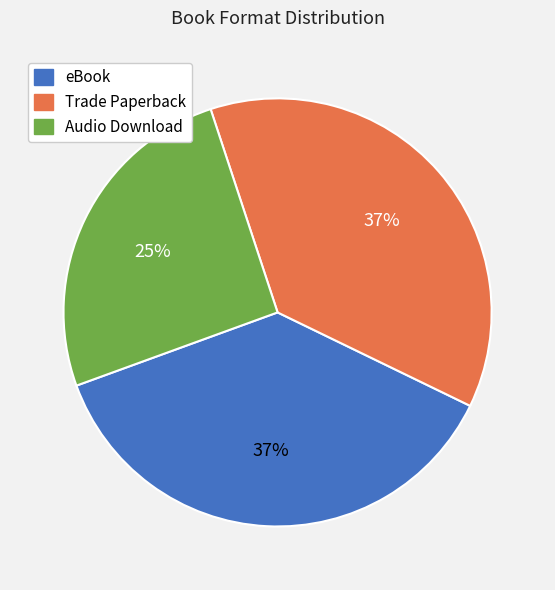

What percentage is the eBook slice, to the nearest percent?

37%